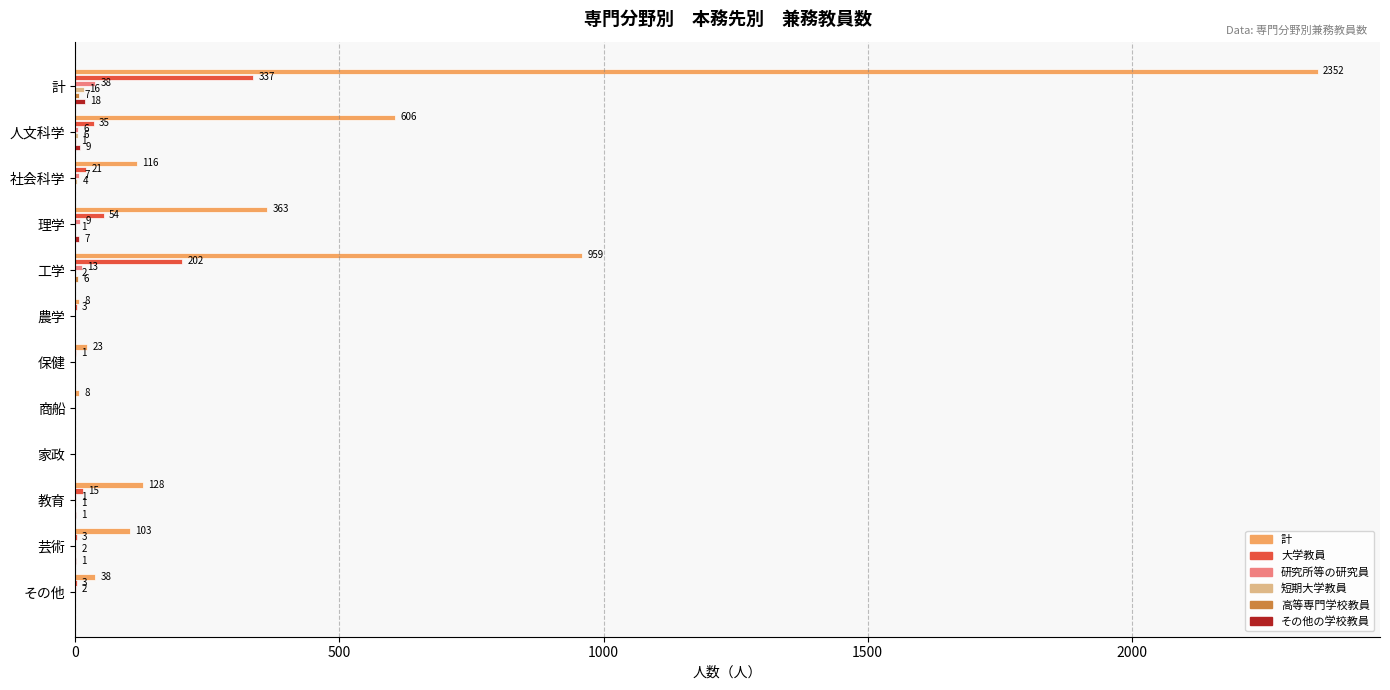

At which category is the sum across all series the highest?

計